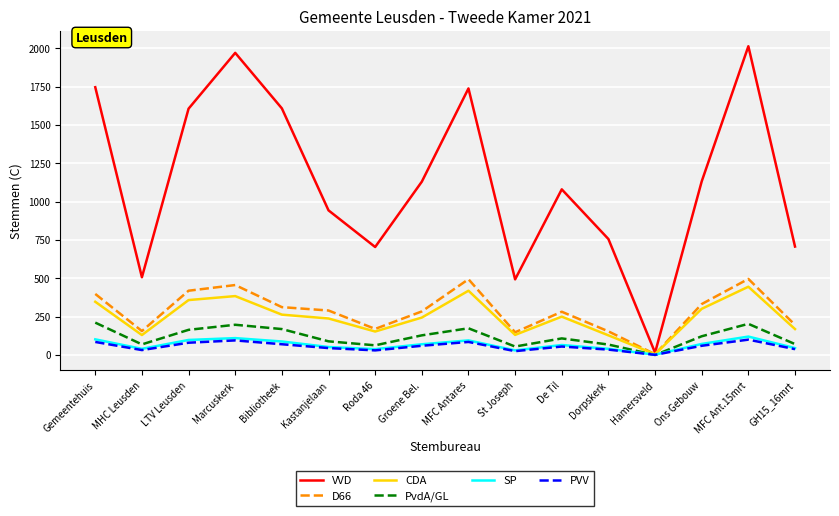

At which category is the sum across all series the highest?

MFC Ant.15mrt